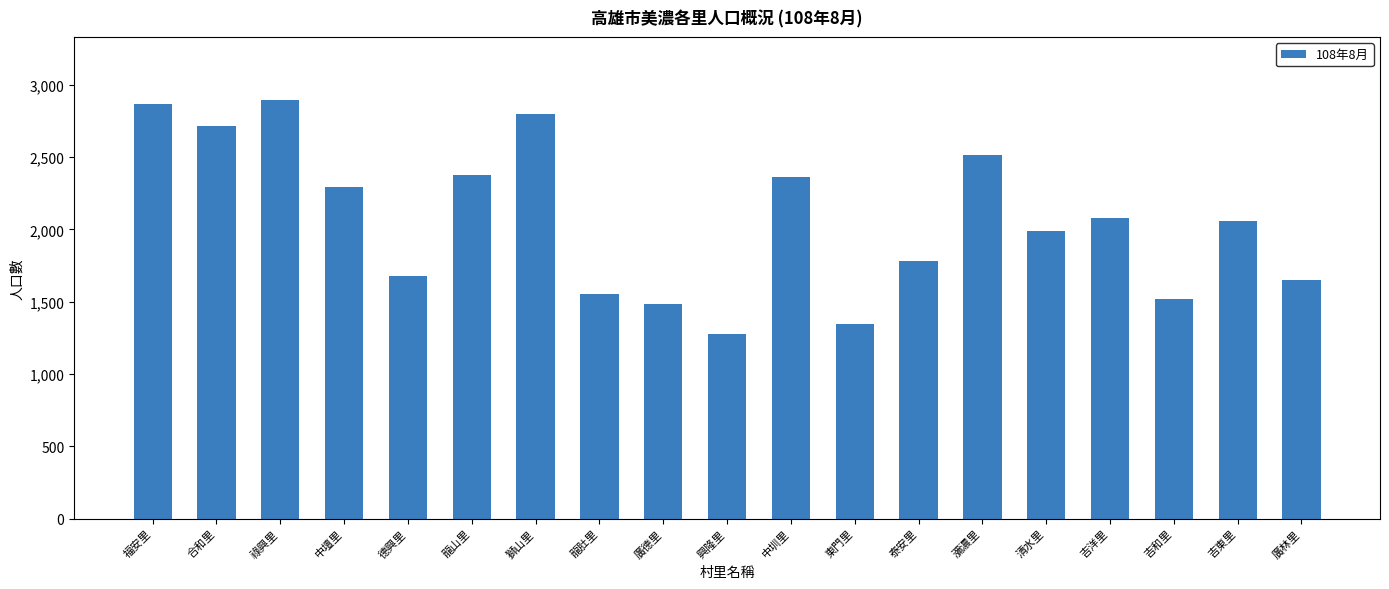

Which has a higher value, 吉東里 or 福安里?

福安里